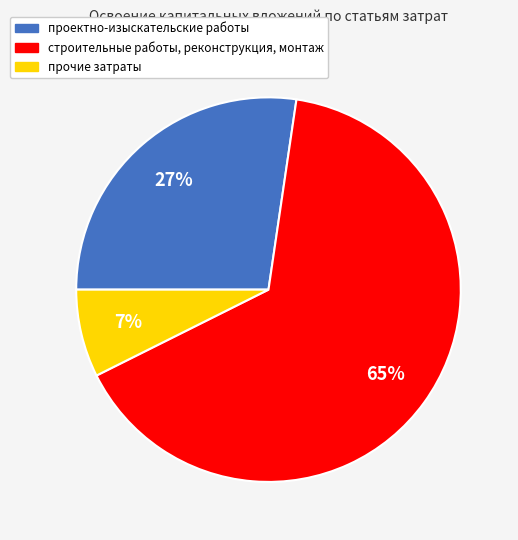

Is there any slice that represents more than half of the pie?

Yes